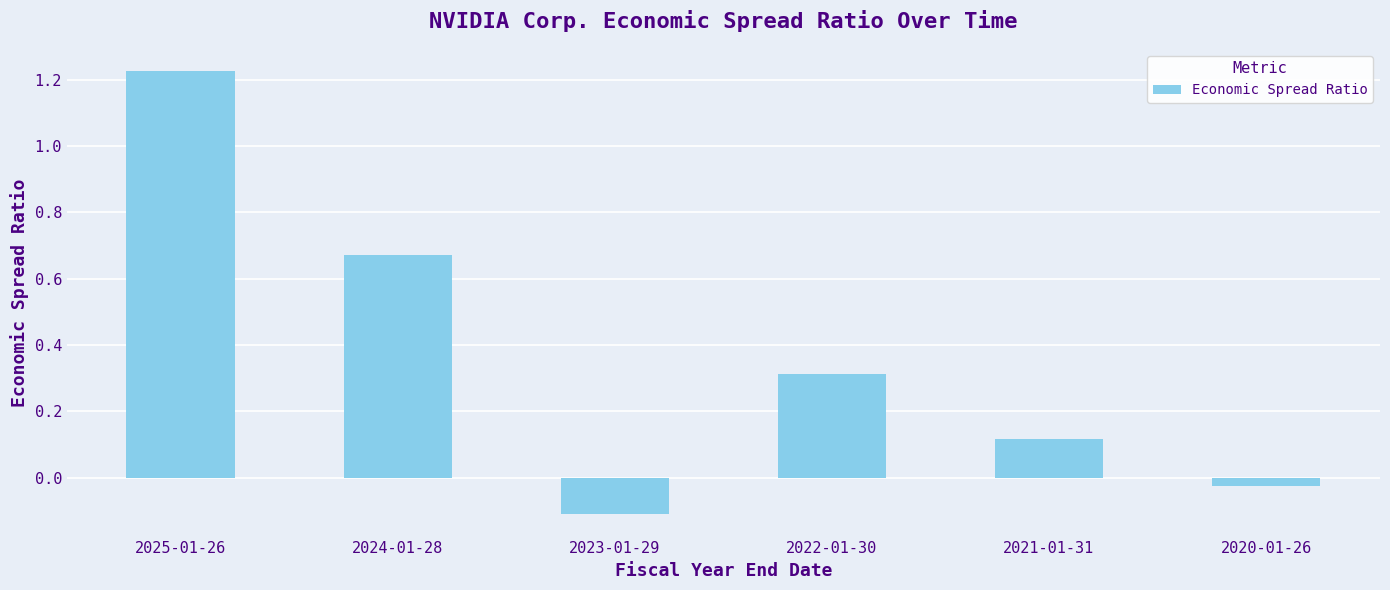

List the labels in order of value, largest first.

2025-01-26, 2024-01-28, 2022-01-30, 2021-01-31, 2020-01-26, 2023-01-29